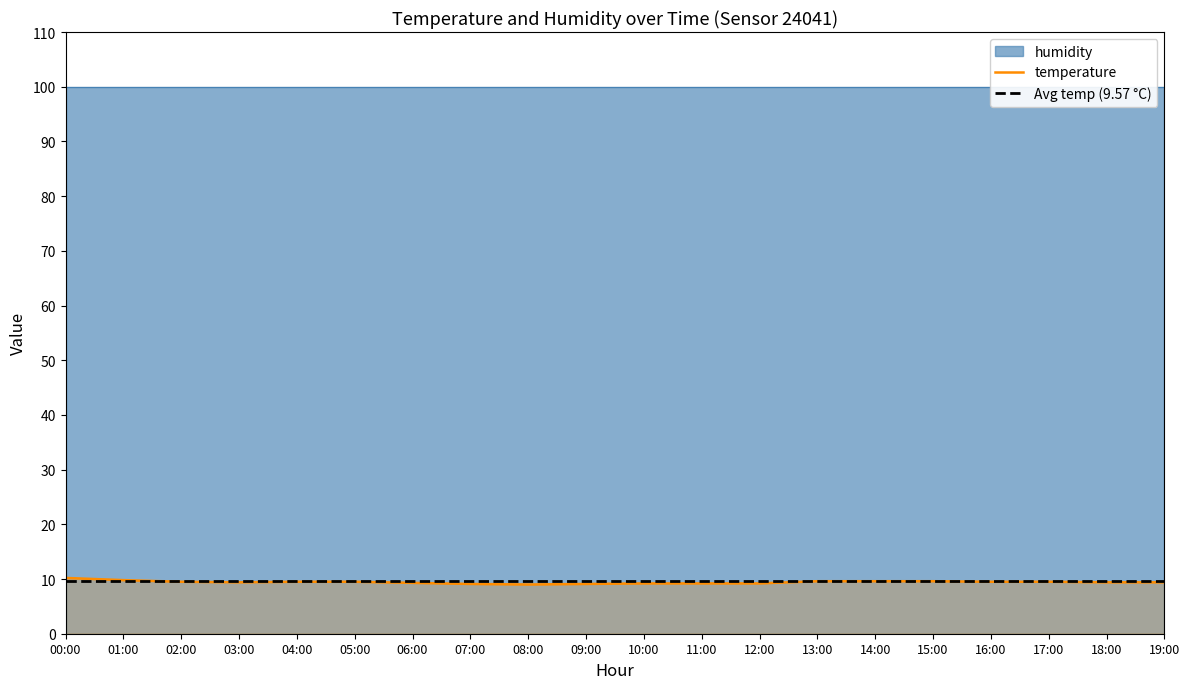

What is the difference between the maximum and second lowest values?

1.1